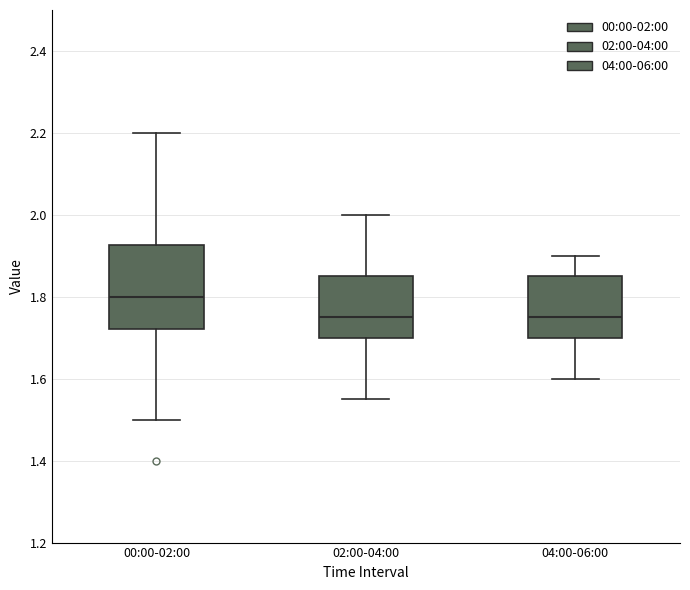

Where is the upper edge of the box for 02:00-04:00 on the y-axis? The values are not printed on the chart, so give them approximately, as read against the axis.

1.86